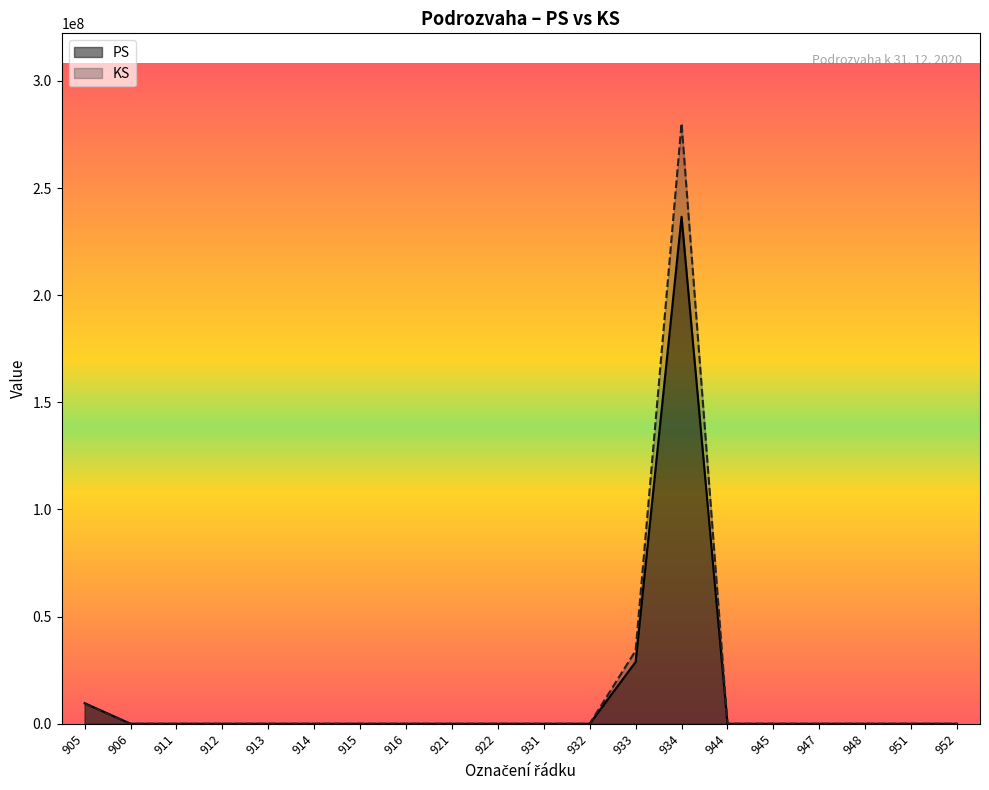

Which series changed the most between 912 and 934?

KS